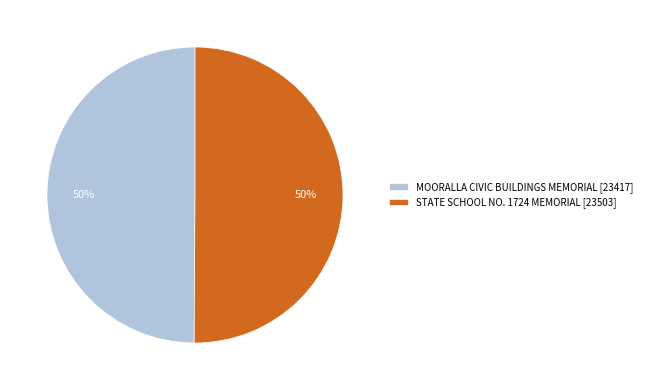

The STATE SCHOOL NO. 1724 MEMORIAL [23503] slice represents 61% of the pie. True or false?

False